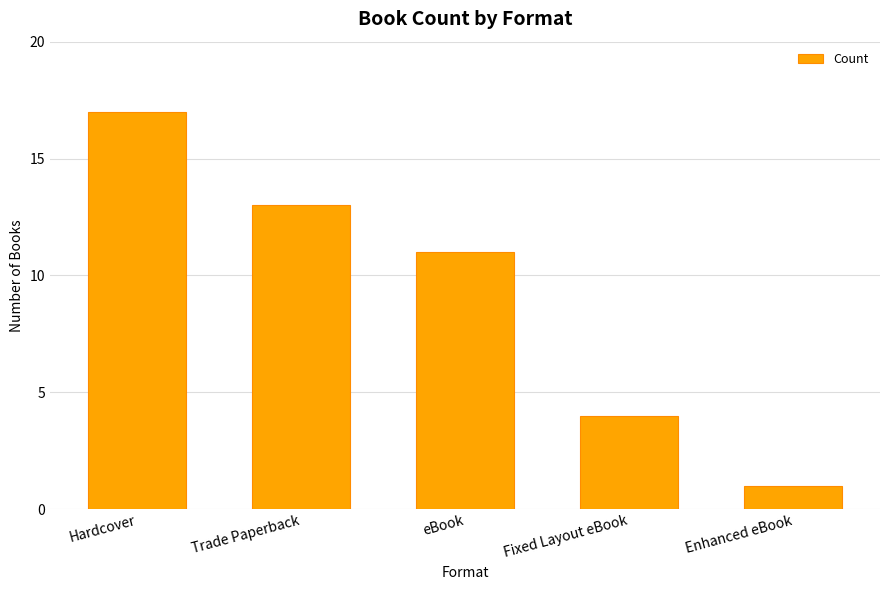

At which category does the chart reach its peak across all series?

Hardcover